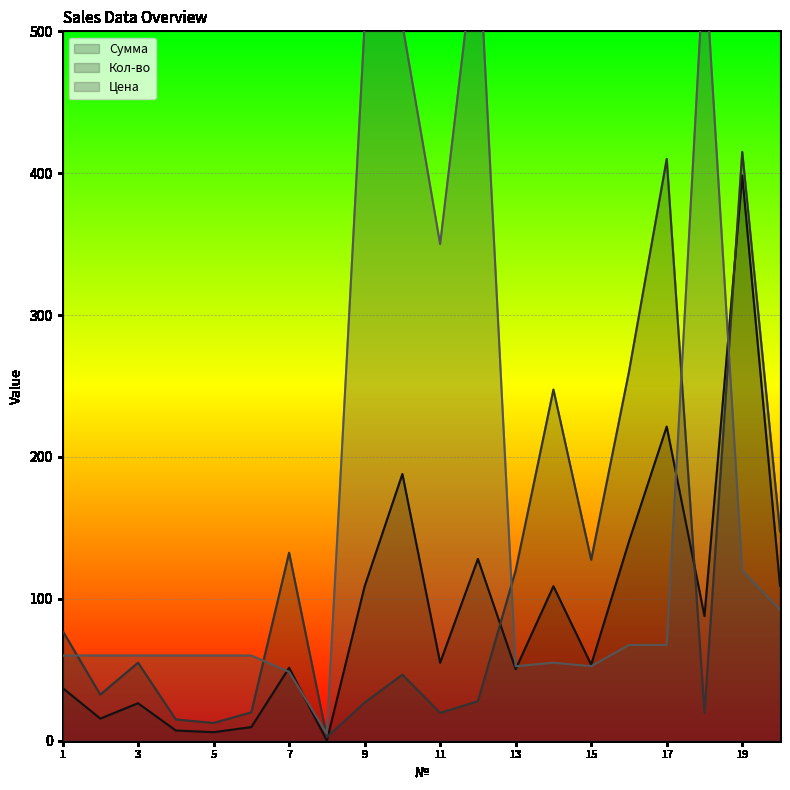

What is the difference between the highest and lowest values at 19?

295.0